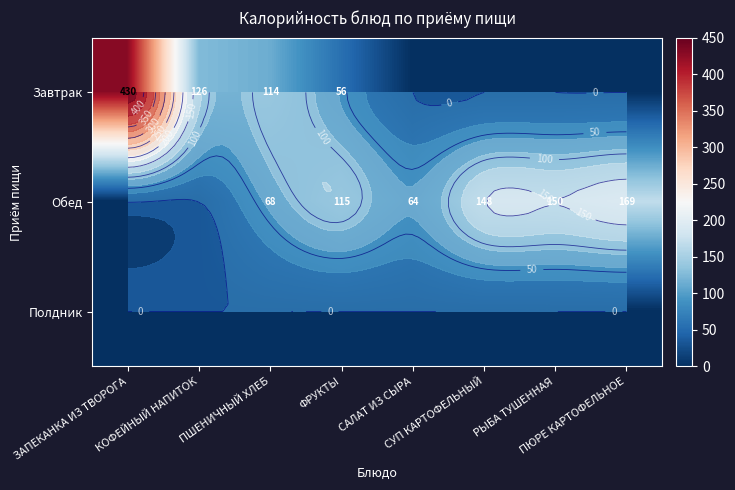

What is the sum of all Обед values?

714.6